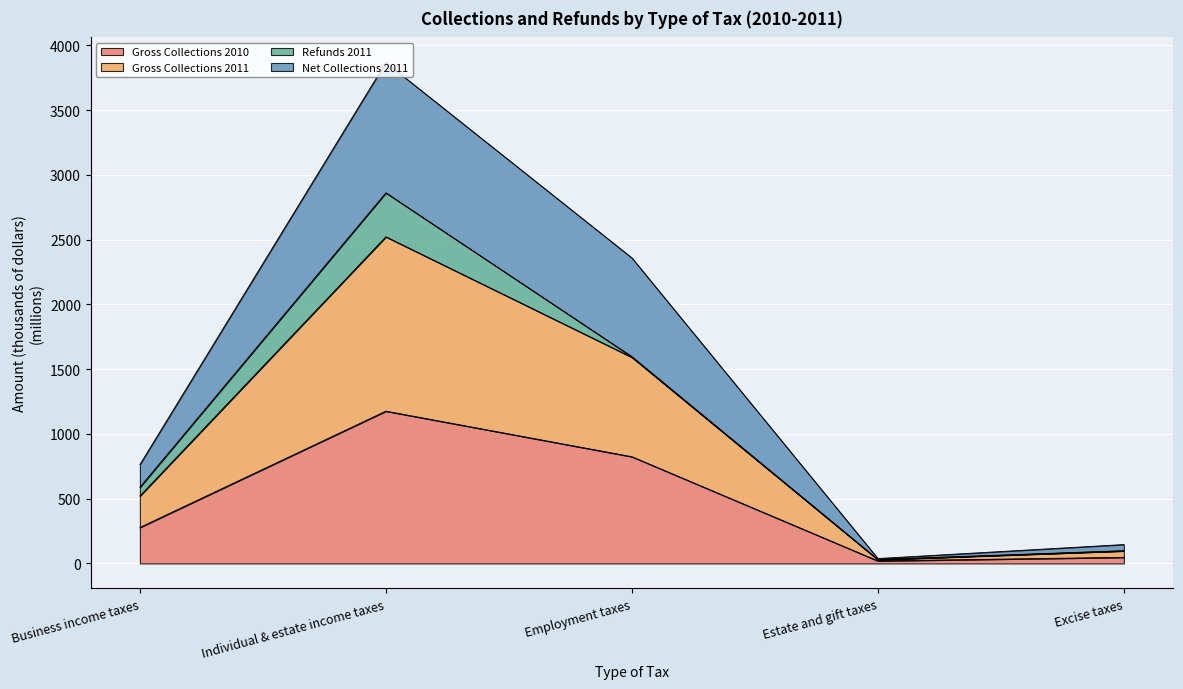

Where is the first local maximum for Net Collections 2011?

Individual & estate income taxes